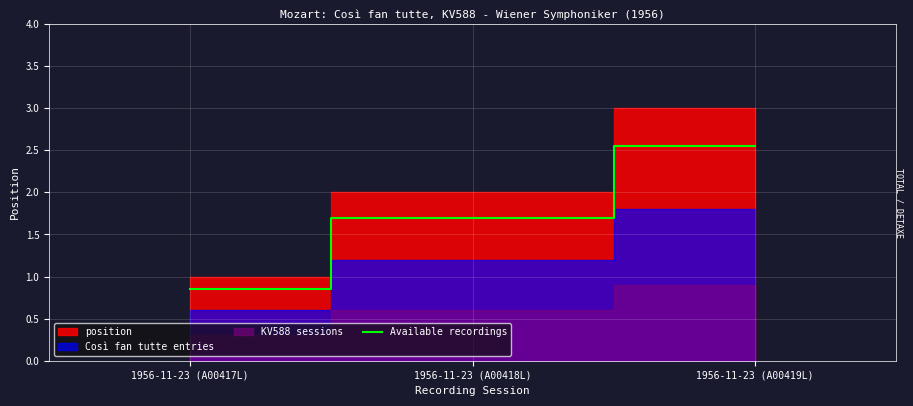

What is the difference between the maximum and second lowest values?

0.8